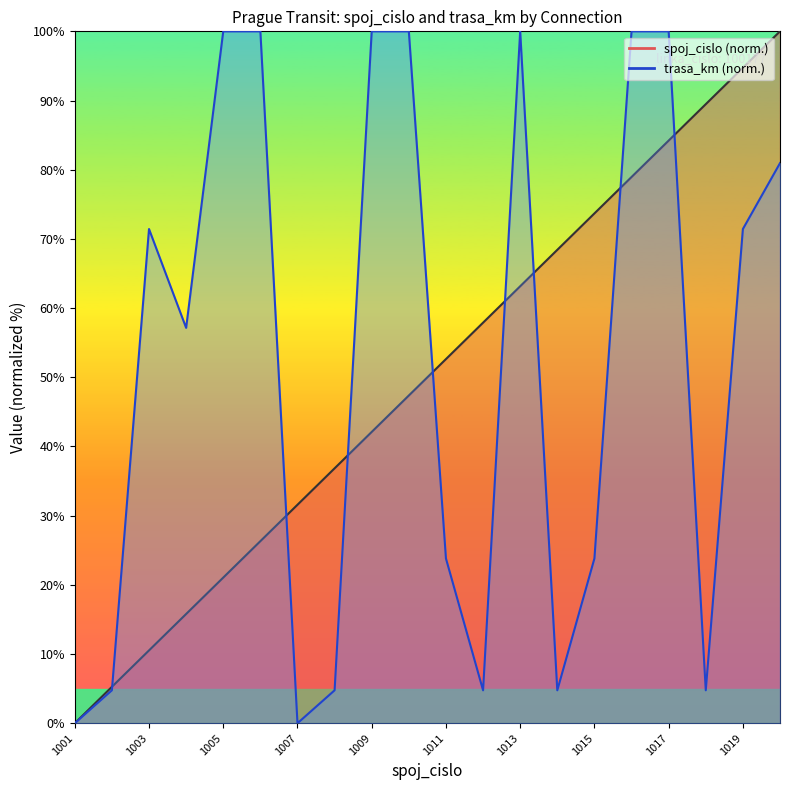

Reading right to left, transcribe all the data shown in this chart.

spoj_cislo line: 100.0	94.7	89.5	84.2	78.9	73.7	68.4	63.2	57.9	52.6	47.4	42.1	36.8	31.6	26.3	21.1	15.8	10.5	5.3	0.0
trasa_km line: 81.0	71.4	4.8	100.0	100.0	23.8	4.8	100.0	4.8	23.8	100.0	100.0	4.8	0.0	100.0	100.0	57.1	71.4	4.8	0.0